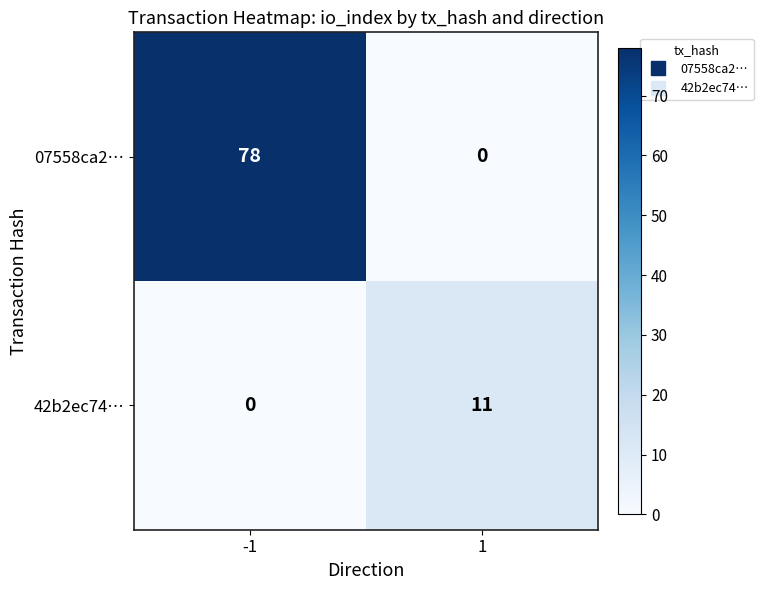

What is the highest value of the 42b2ec74… series?

11